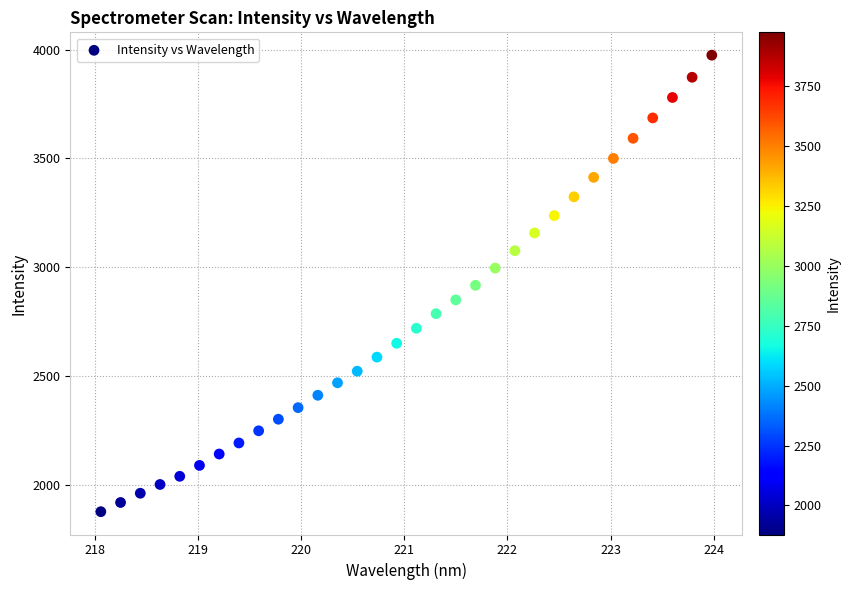

What is the range of Y values (max minus min)?

2095.3